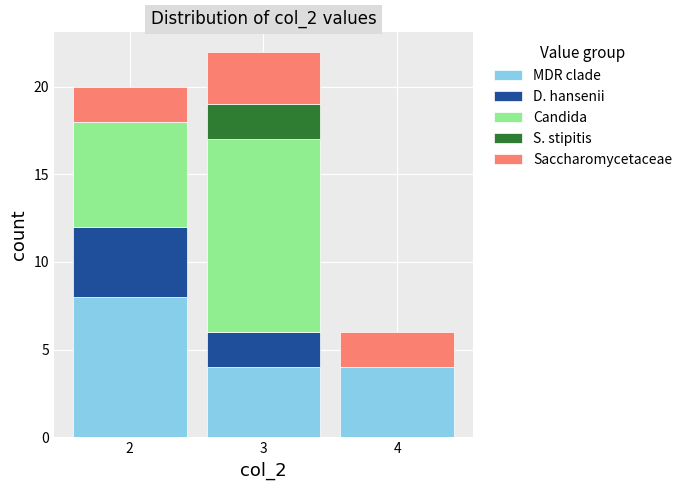

What is the total height of the stacked bar covering 2.5 to 3.5 on the x-axis? The values are not printed on the chart, so give them approximately, as read against the axis.

22